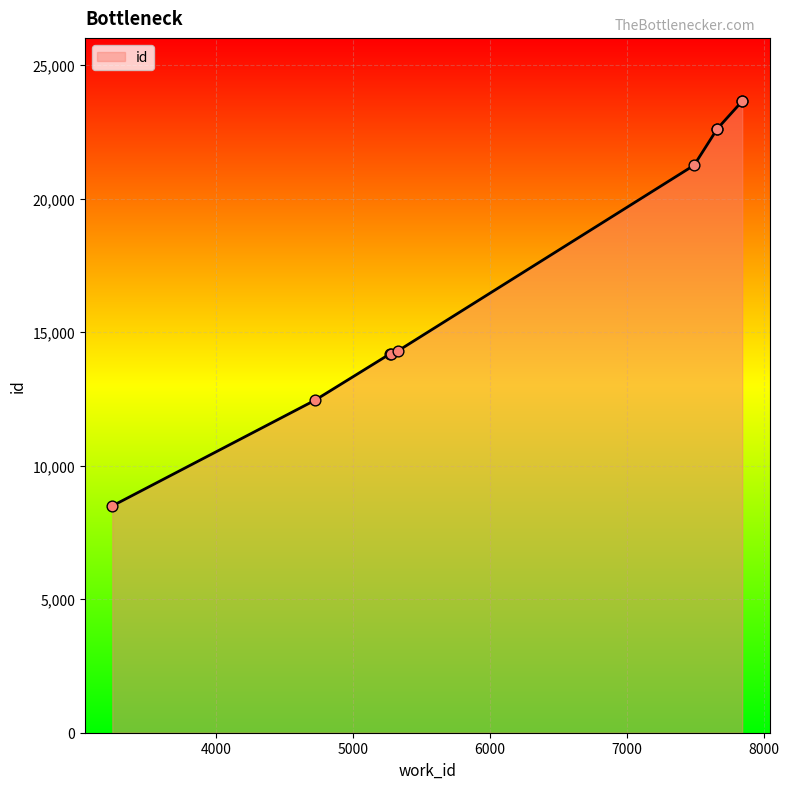

Approximately how many times larger is the value at 5273 compared to 5331?

1.0